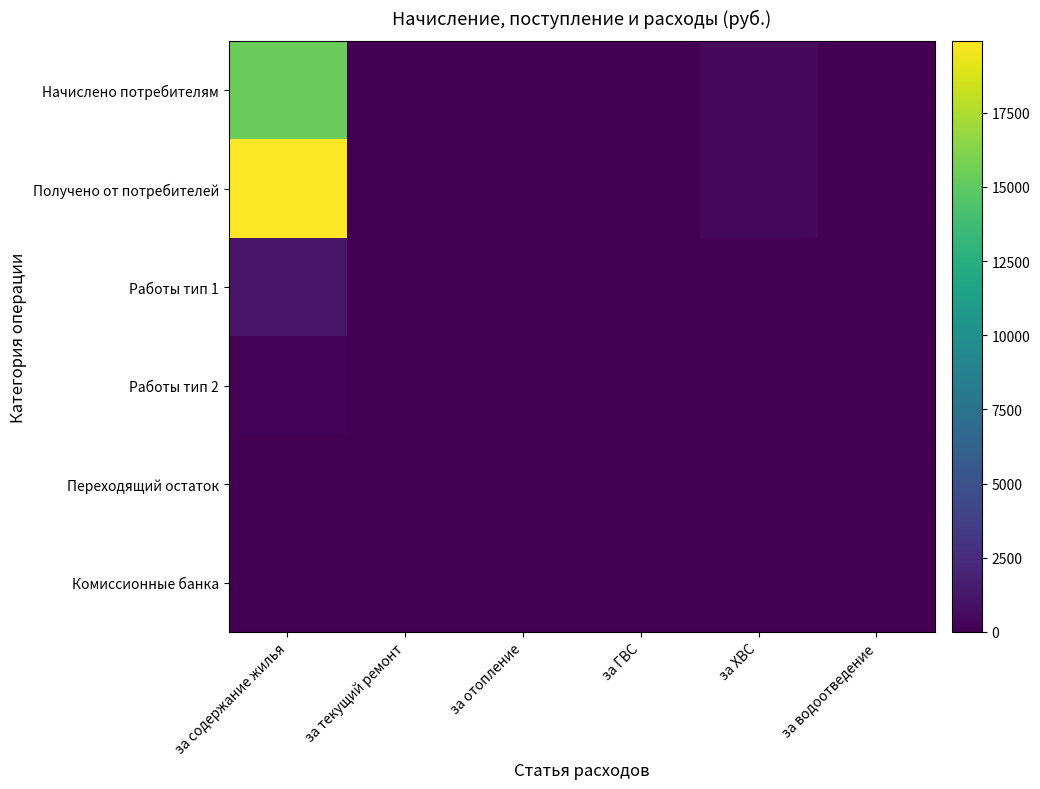

Count the number of categories in the chart.

6